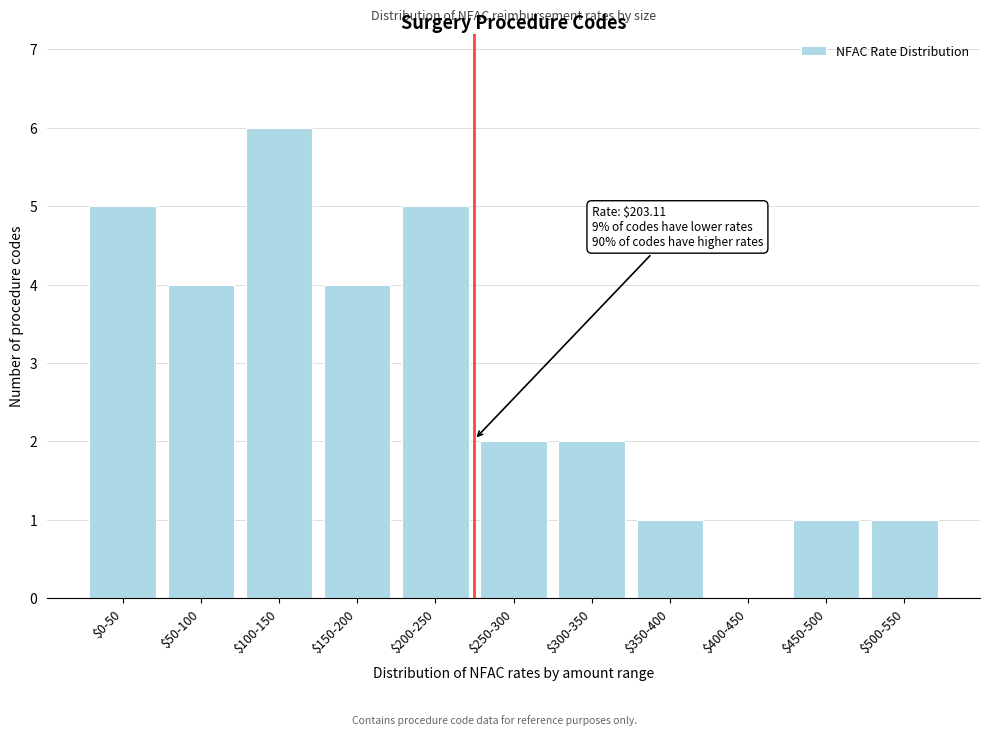

The chart shows a value of 1 at $500-550. True or false?

True